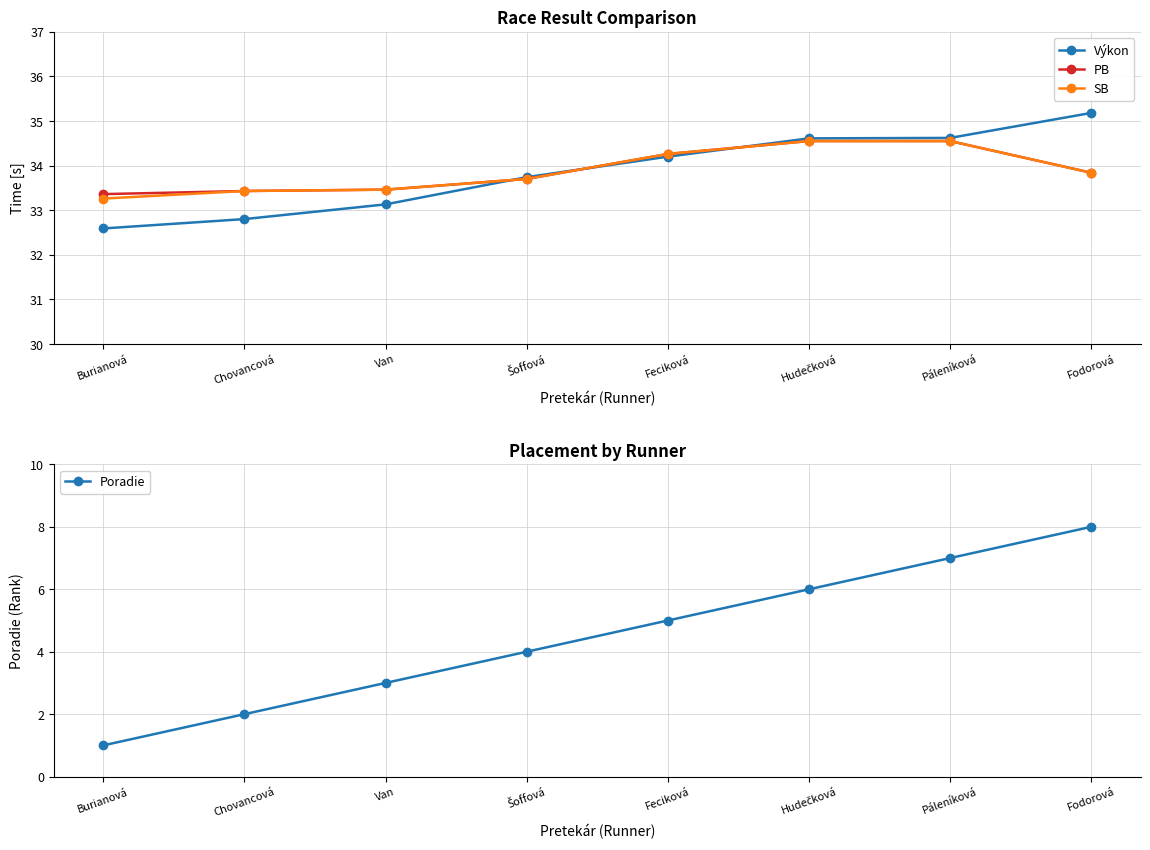

What is the difference between the highest and lowest values at Burianová?

32.4